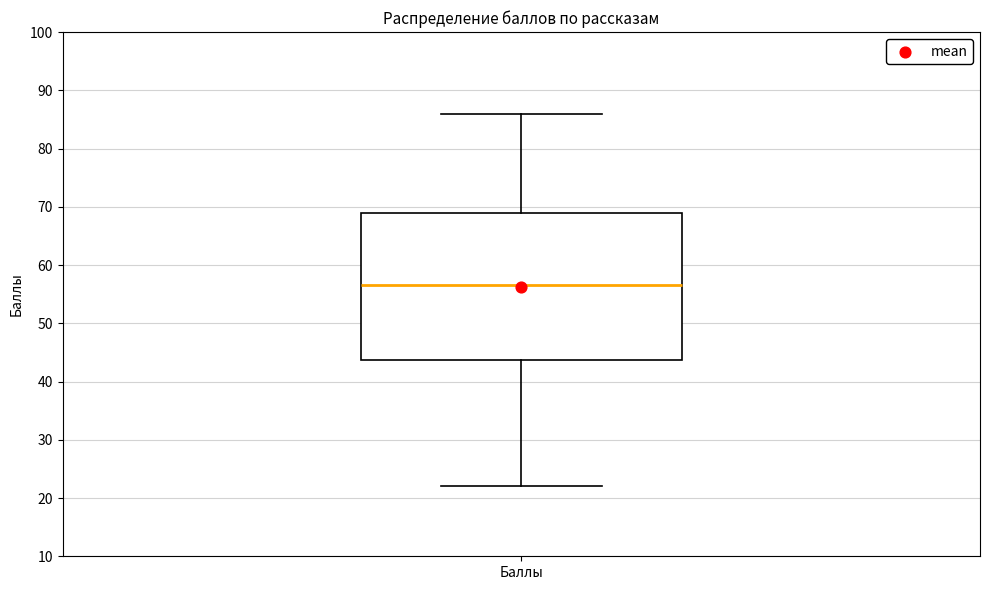

Transcribe this box plot: give where the median line is, the range the box spans, and where the two whiskers end, as read against the y-axis. The values are not printed on the chart, so give them approximately, as read against the axis.

median 57, box 44 to 69, whiskers 22 to 86